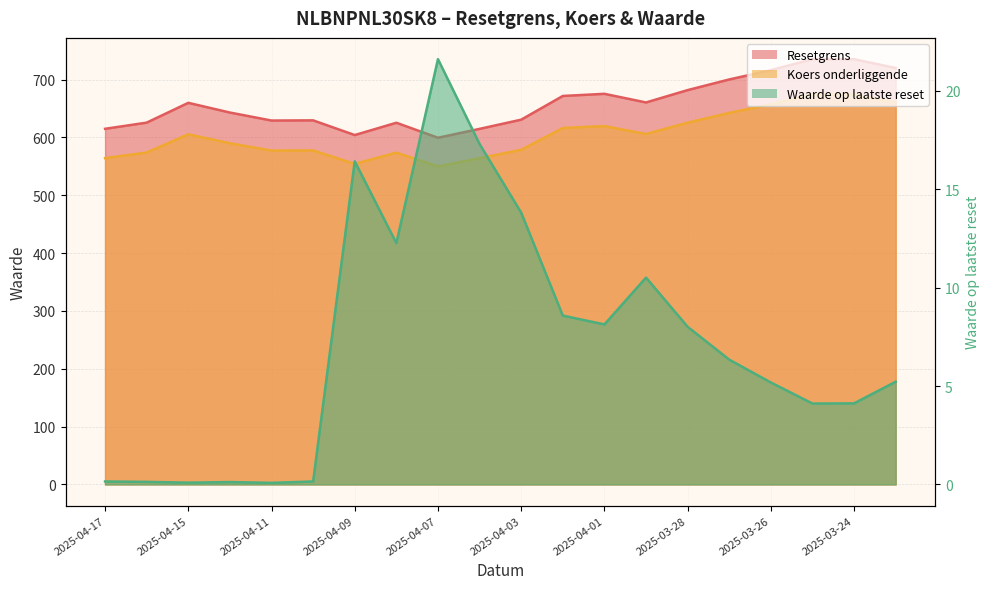

Which has a higher value, 2025-04-04 or 2025-04-15?

2025-04-15